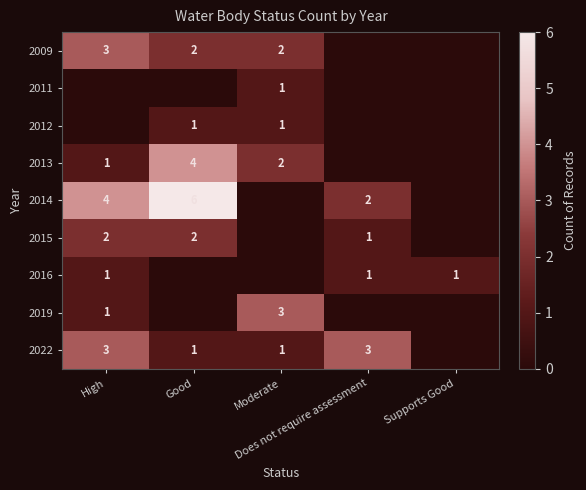

Is the value of 2011 at Supports Good greater than the value of 2019 at Good?

No